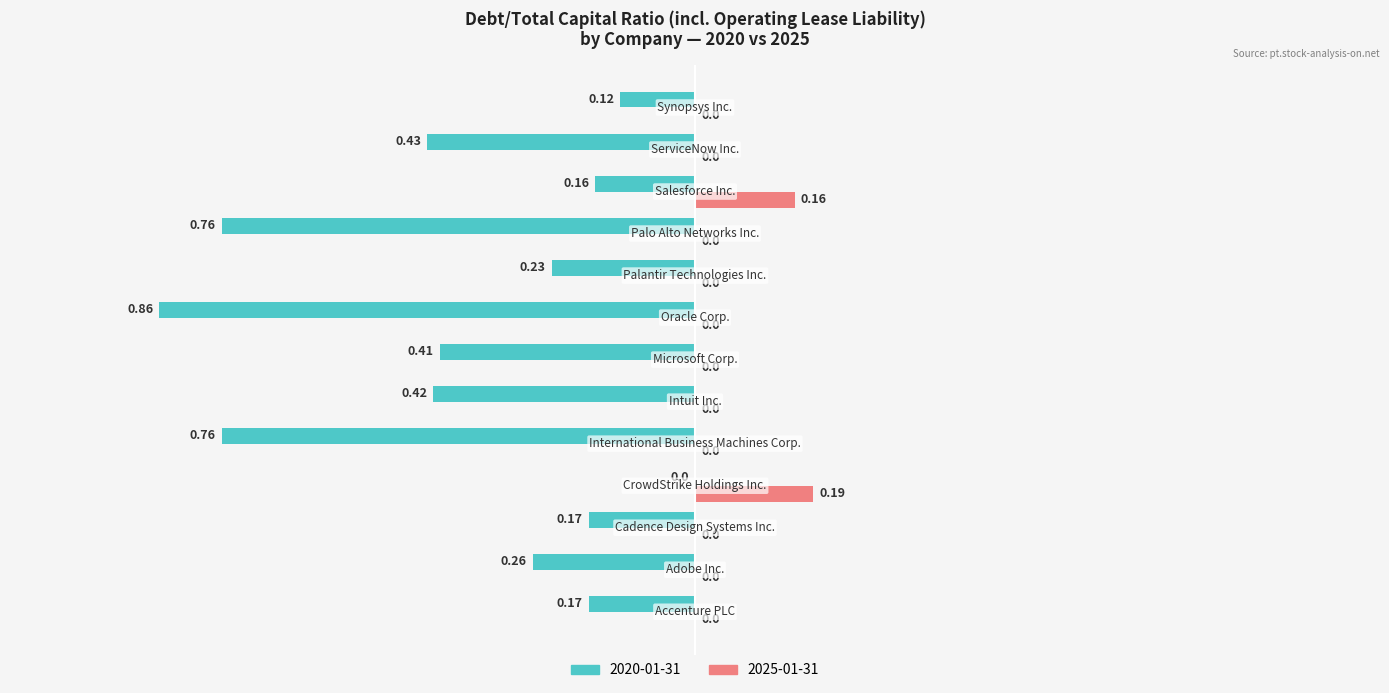

Which series has the largest total across all categories?

2025-01-31